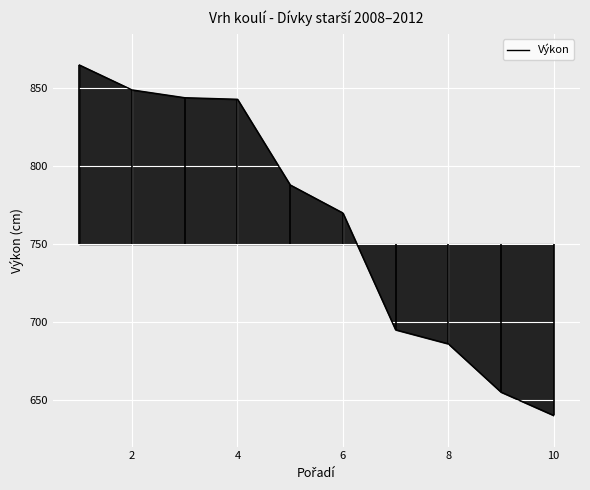

What is the minimum value shown in the chart?

640